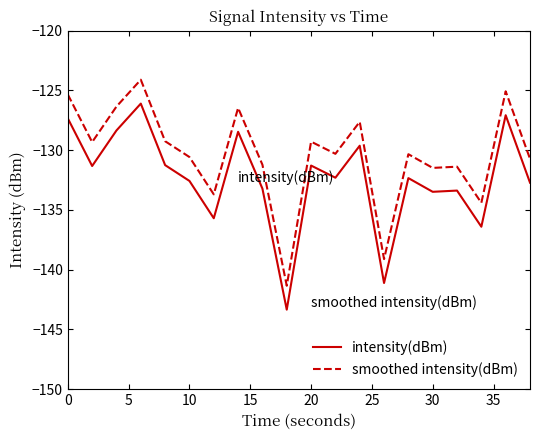

Count the number of categories in the chart.

20